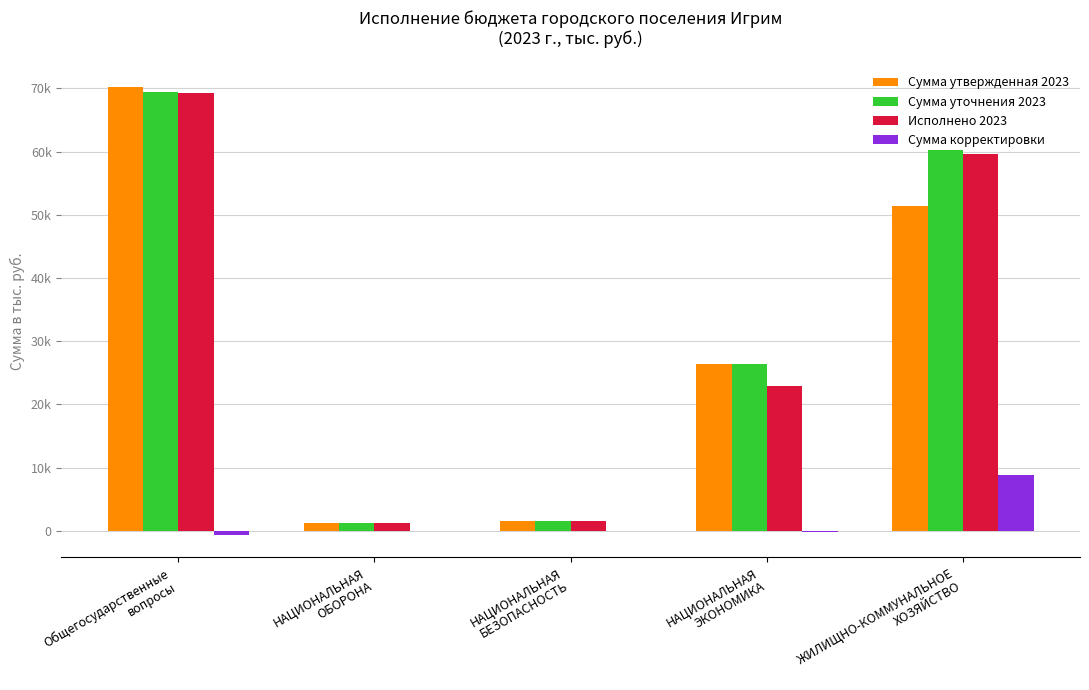

What position from the right is НАЦИОНАЛЬНАЯ
БЕЗОПАСНОСТЬ?

3